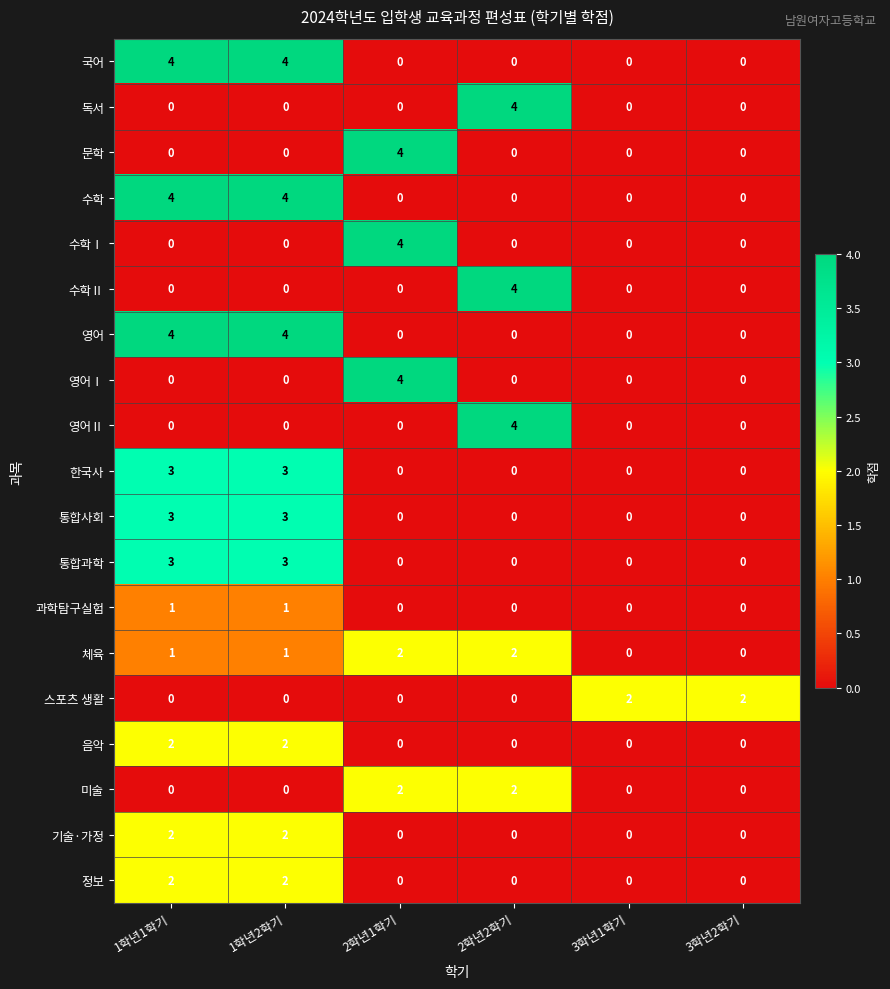

The value of 기술·가정 at 2학년1학기 is 0. True or false?

True